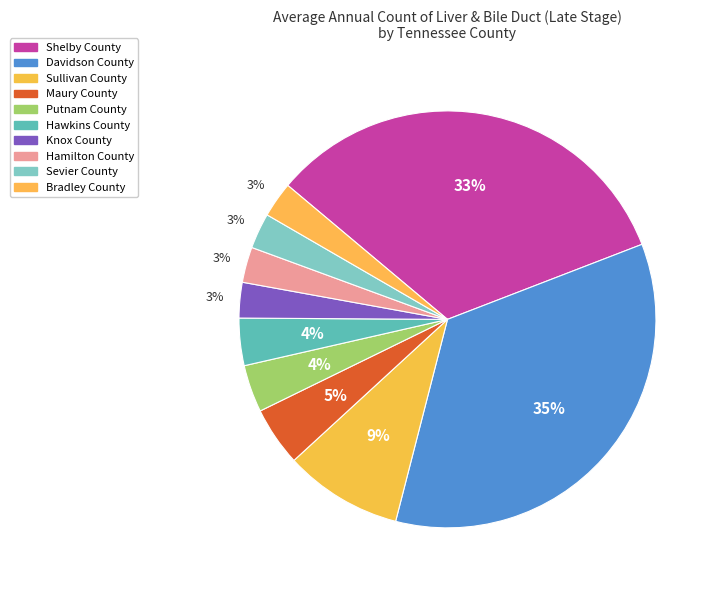

To the nearest percent, what is the difference between the Davidson County and Knox County slice percentages?

32%